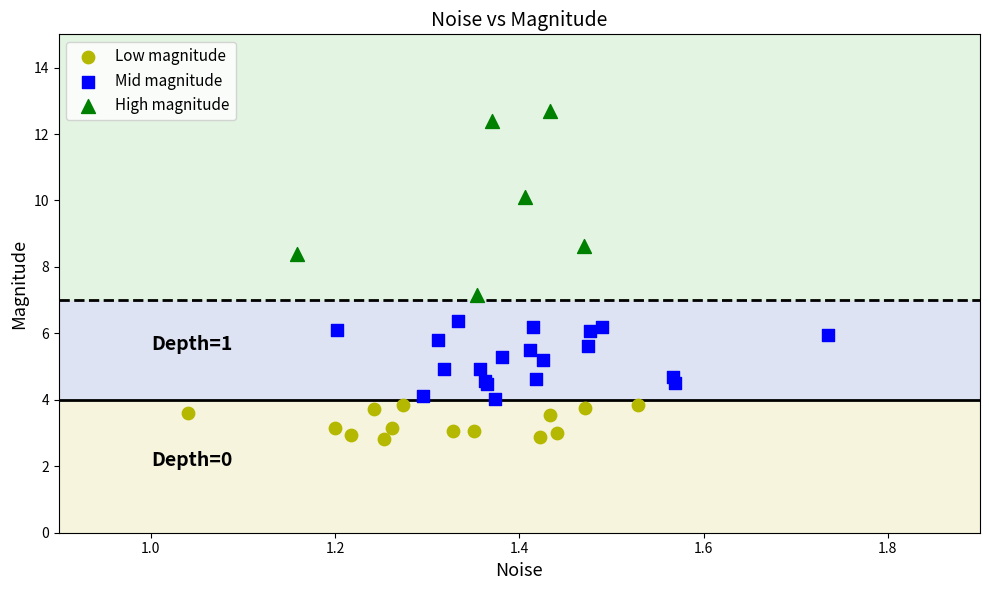

Which series reaches the maximum Y coordinate?

High magnitude